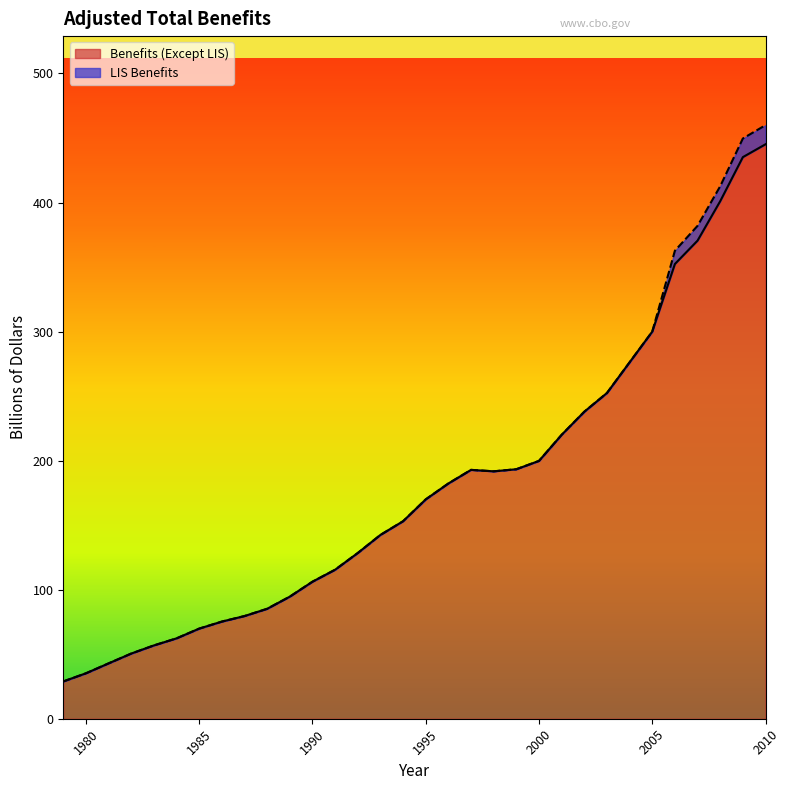

Where is the first local minimum?

1998